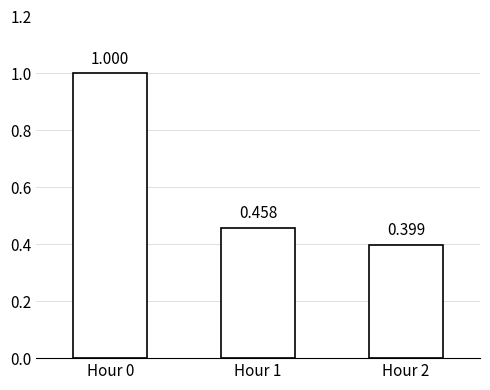

Rank the categories by value from highest to lowest.

Hour 0, Hour 1, Hour 2